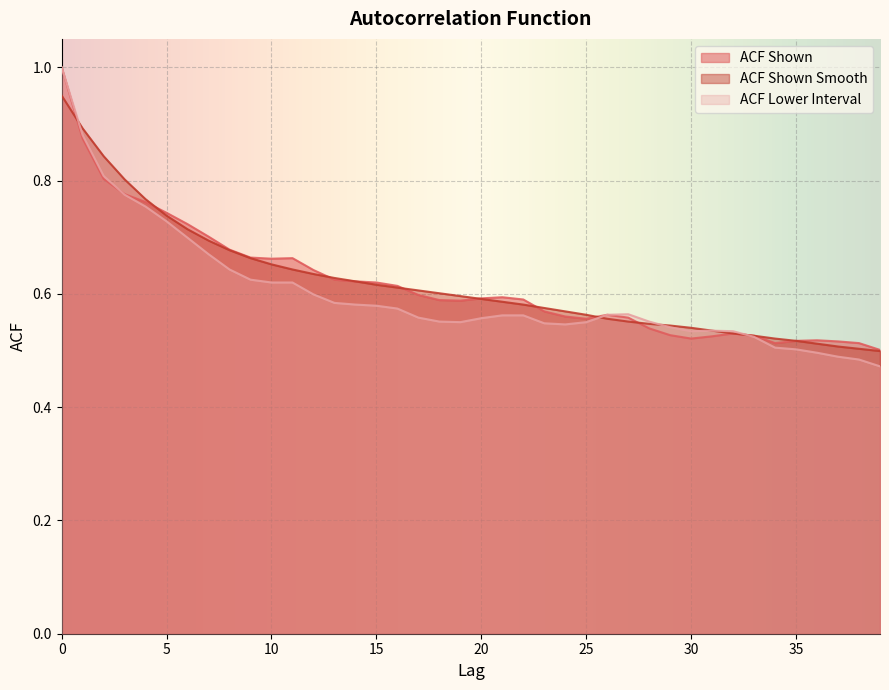

Reading right to left, list all the values displayed in this chart.

acf_shown: 0.5	0.5	0.5	0.5	0.5	0.5	0.5	0.5	0.5	0.5	0.5	0.5	0.6	0.6	0.6	0.6	0.6	0.6	0.6	0.6	0.6	0.6	0.6	0.6	0.6	0.6	0.6	0.6	0.7	0.7	0.7	0.7	0.7	0.7	0.7	0.8	0.8	0.8	0.9	1.0
acf_shown_smooth: 0.5	0.5	0.5	0.5	0.5	0.5	0.5	0.5	0.5	0.5	0.5	0.5	0.6	0.6	0.6	0.6	0.6	0.6	0.6	0.6	0.6	0.6	0.6	0.6	0.6	0.6	0.6	0.6	0.6	0.7	0.7	0.7	0.7	0.7	0.7	0.8	0.8	0.8	0.9	0.9
acf_li: 0.5	0.5	0.5	0.5	0.5	0.5	0.5	0.5	0.5	0.5	0.5	0.6	0.6	0.6	0.6	0.5	0.5	0.6	0.6	0.6	0.6	0.6	0.6	0.6	0.6	0.6	0.6	0.6	0.6	0.6	0.6	0.6	0.7	0.7	0.7	0.8	0.8	0.8	0.9	1.0